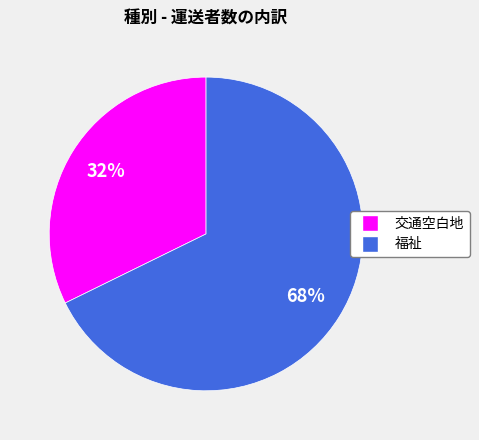

Between 福祉 and 交通空白地, which is larger?

福祉